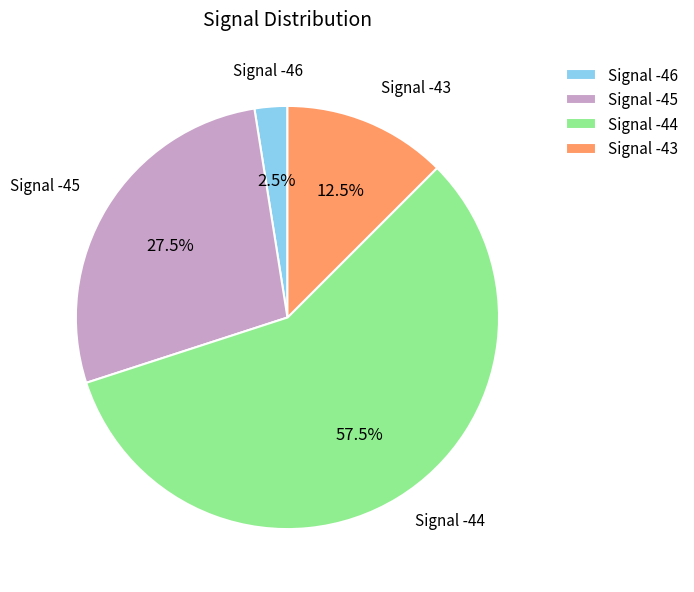

Is the sum of Signal -45 and Signal -43 greater than half?

No